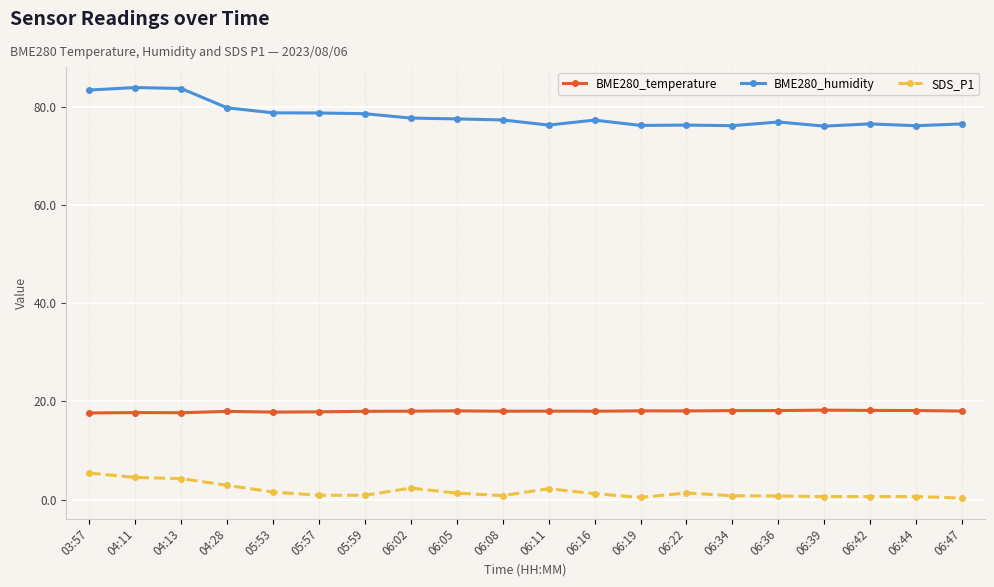

What is the label of the 9th point from the left?

06:05